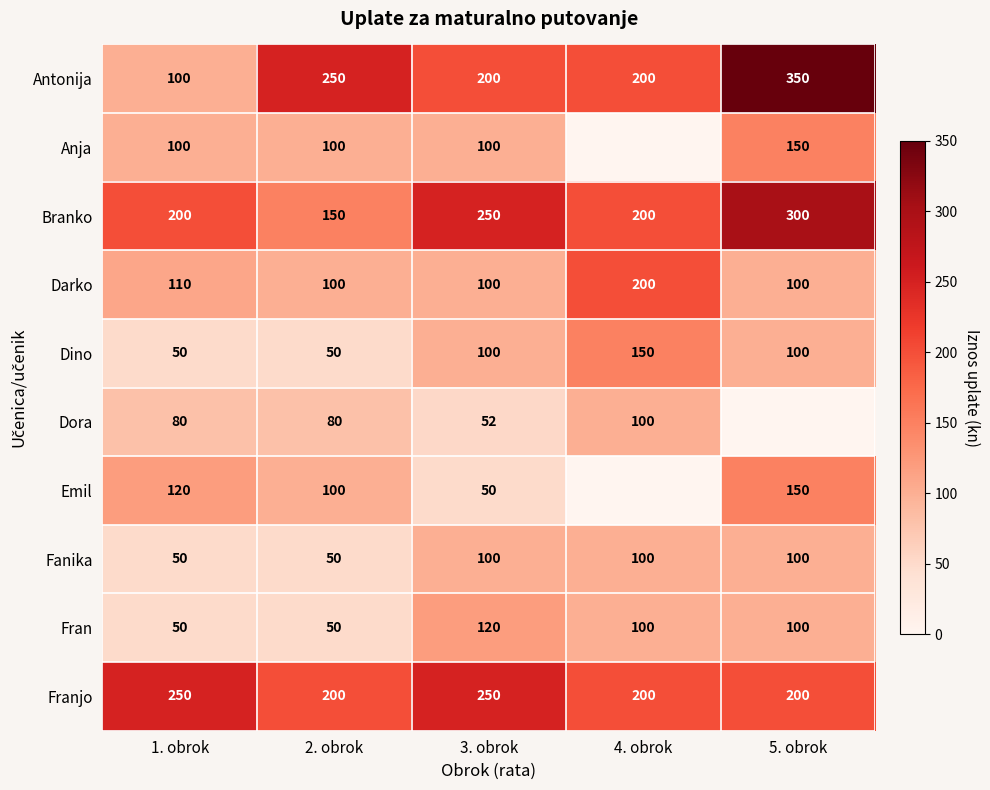

What is the difference between the maximum and minimum values in the Antonija series?

250